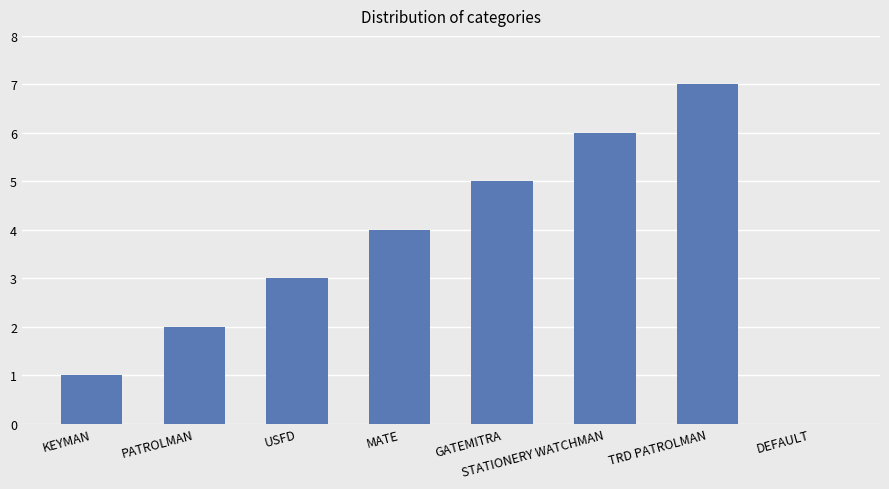

What is the change in value from KEYMAN to USFD?

+2